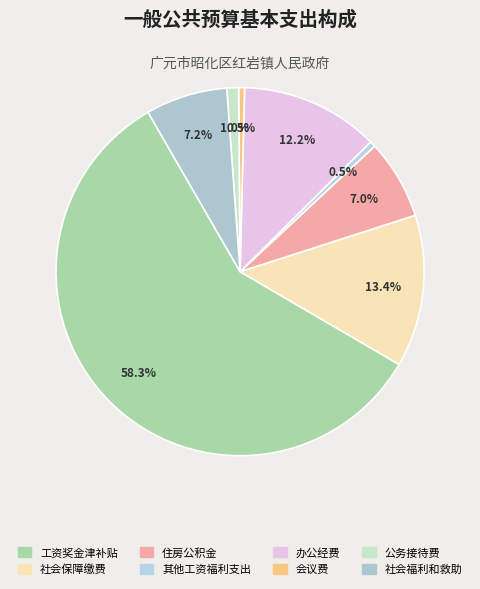

Which has a higher value, 社会福利和救助 or 工资奖金津补贴?

工资奖金津补贴